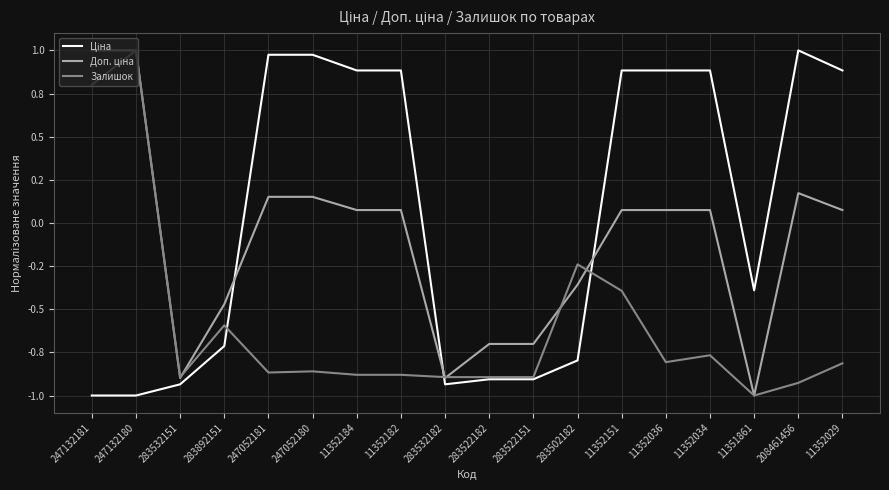

At which category is the sum across all series the highest?

247132180